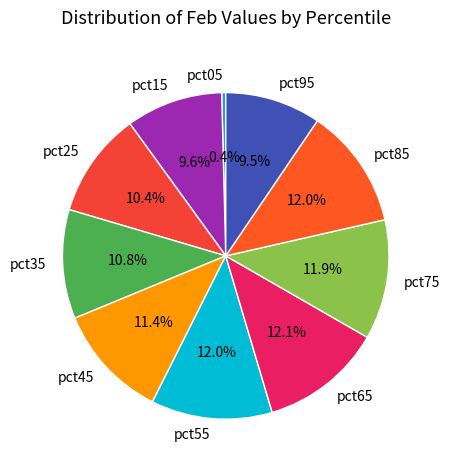

To the nearest percent, what percentage of the pie is pct75?

12%